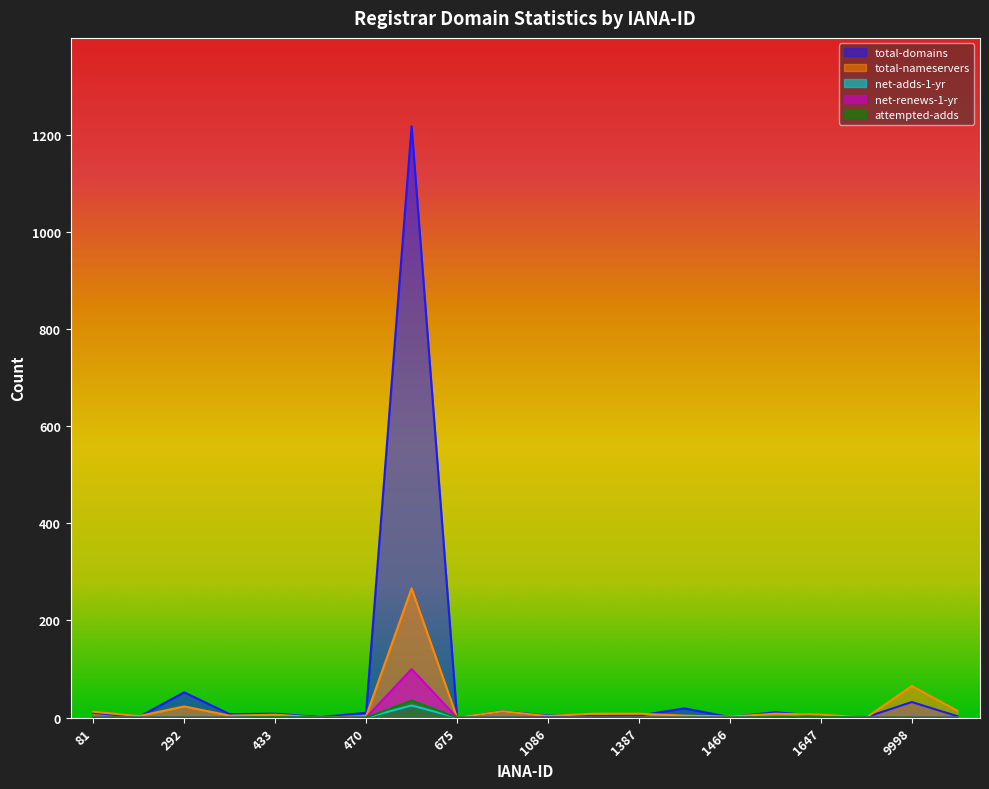

True or false: net-adds-1-yr and net-renews-1-yr intersect in this chart.

False